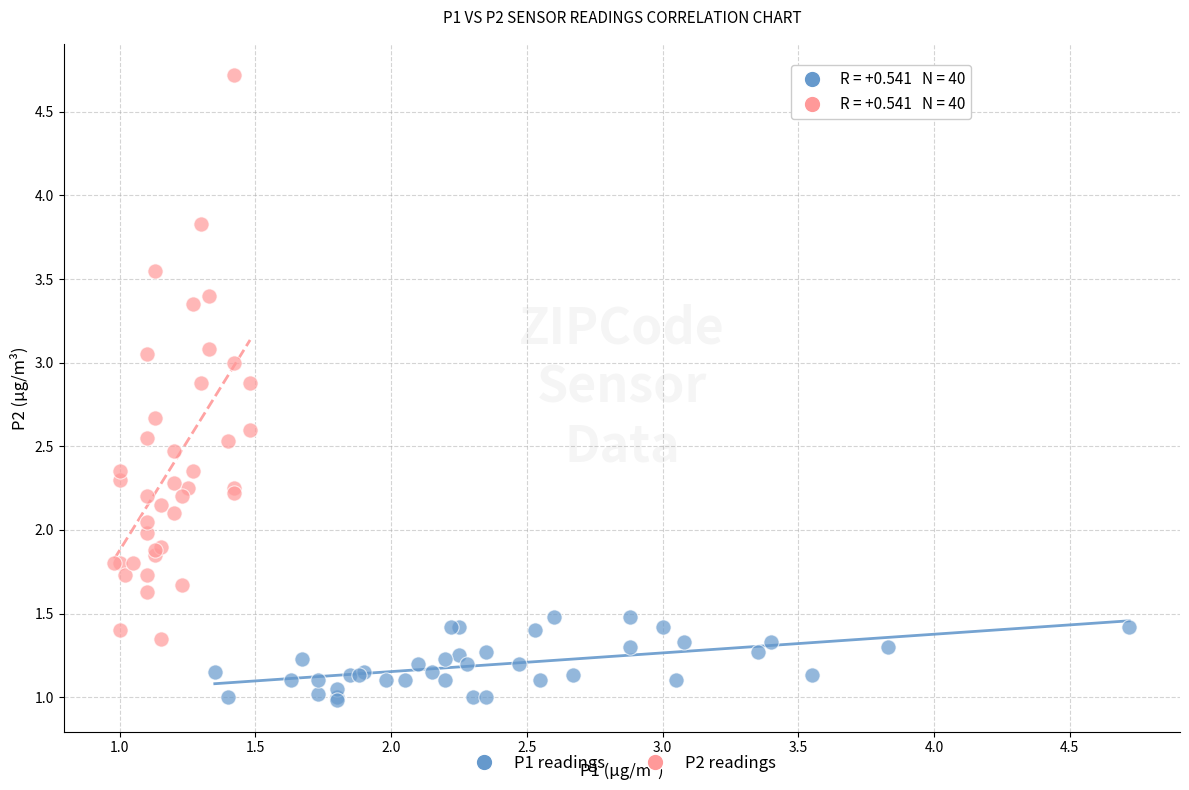

Which series has the widest spread of Y values?

P2 readings